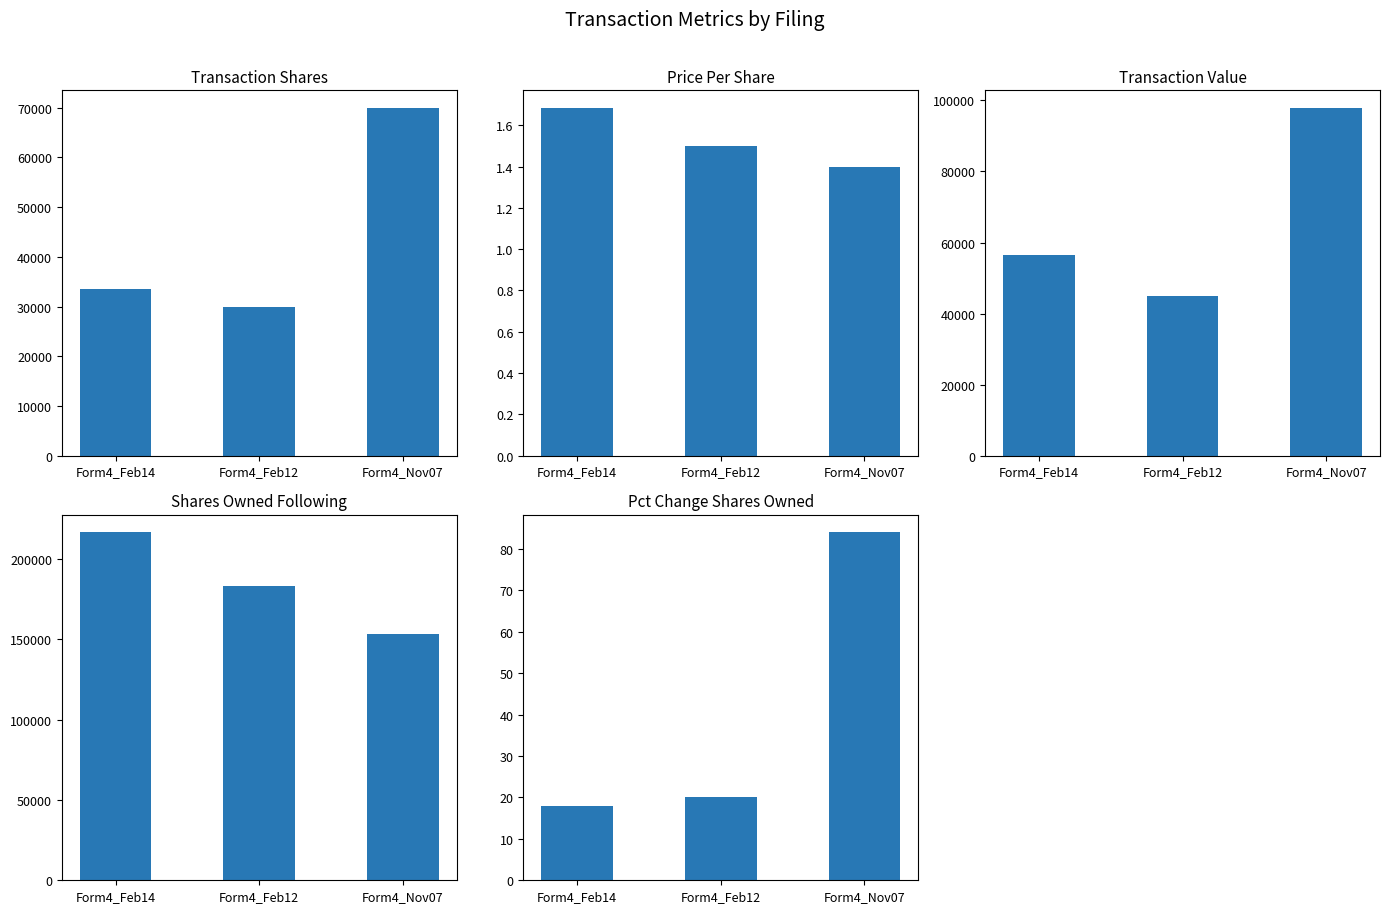

What is the average value of the transactionShares series?

44500.0